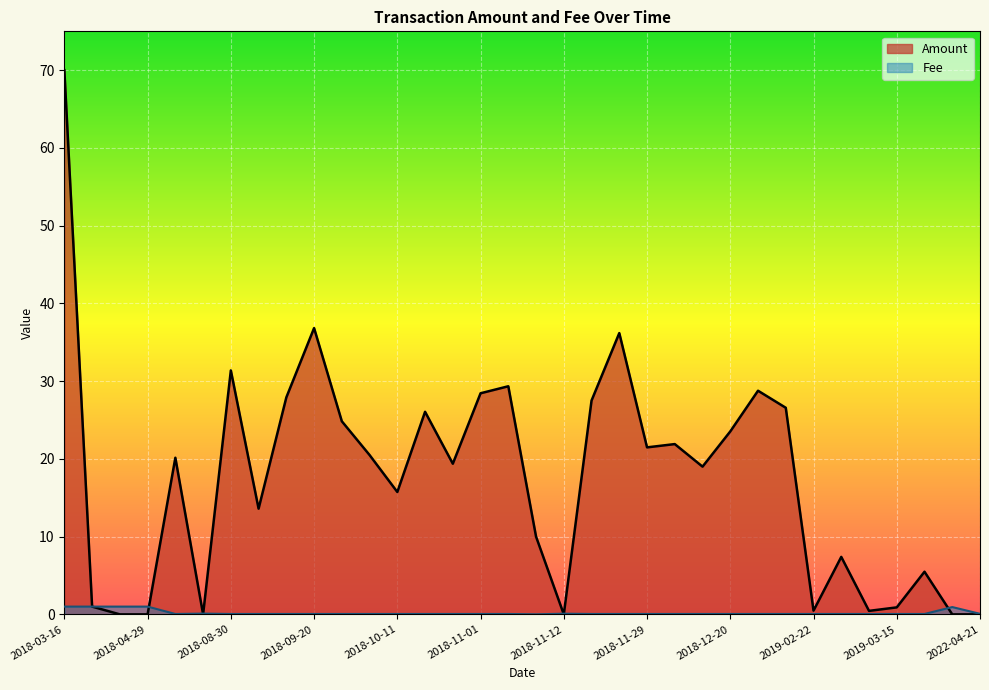

What is the sum of the Amount values at 2018-10-11 and 2018-08-22?

35.9